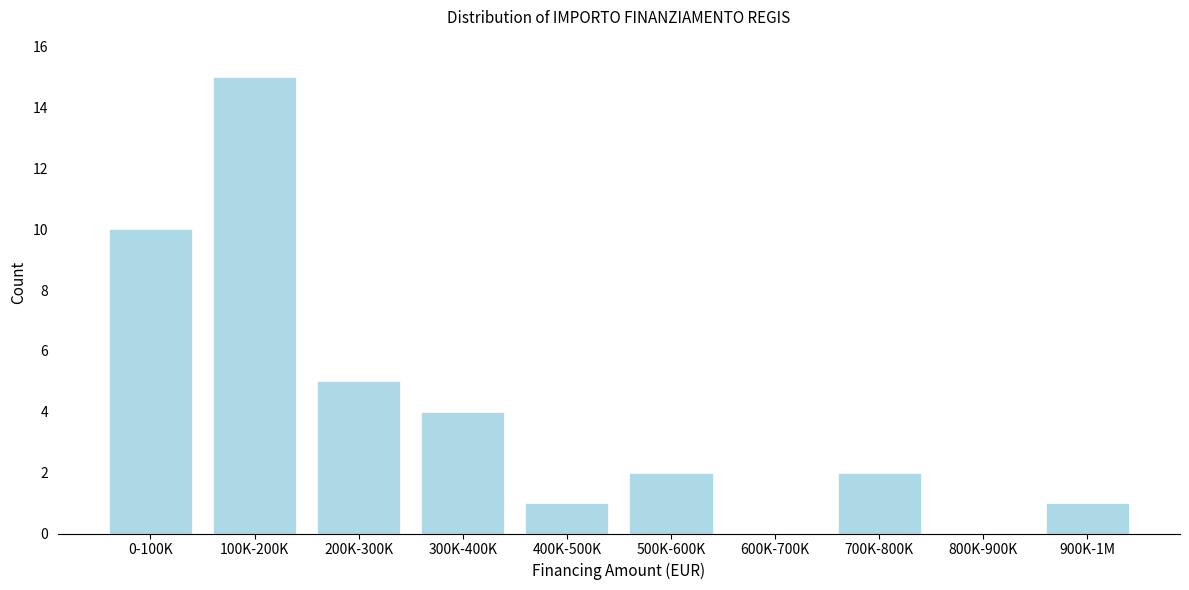

Reading right to left, extract all data points from this chart.

900K-1M=1	800K-900K=0	700K-800K=2	600K-700K=0	500K-600K=2	400K-500K=1	300K-400K=4	200K-300K=5	100K-200K=15	0-100K=10